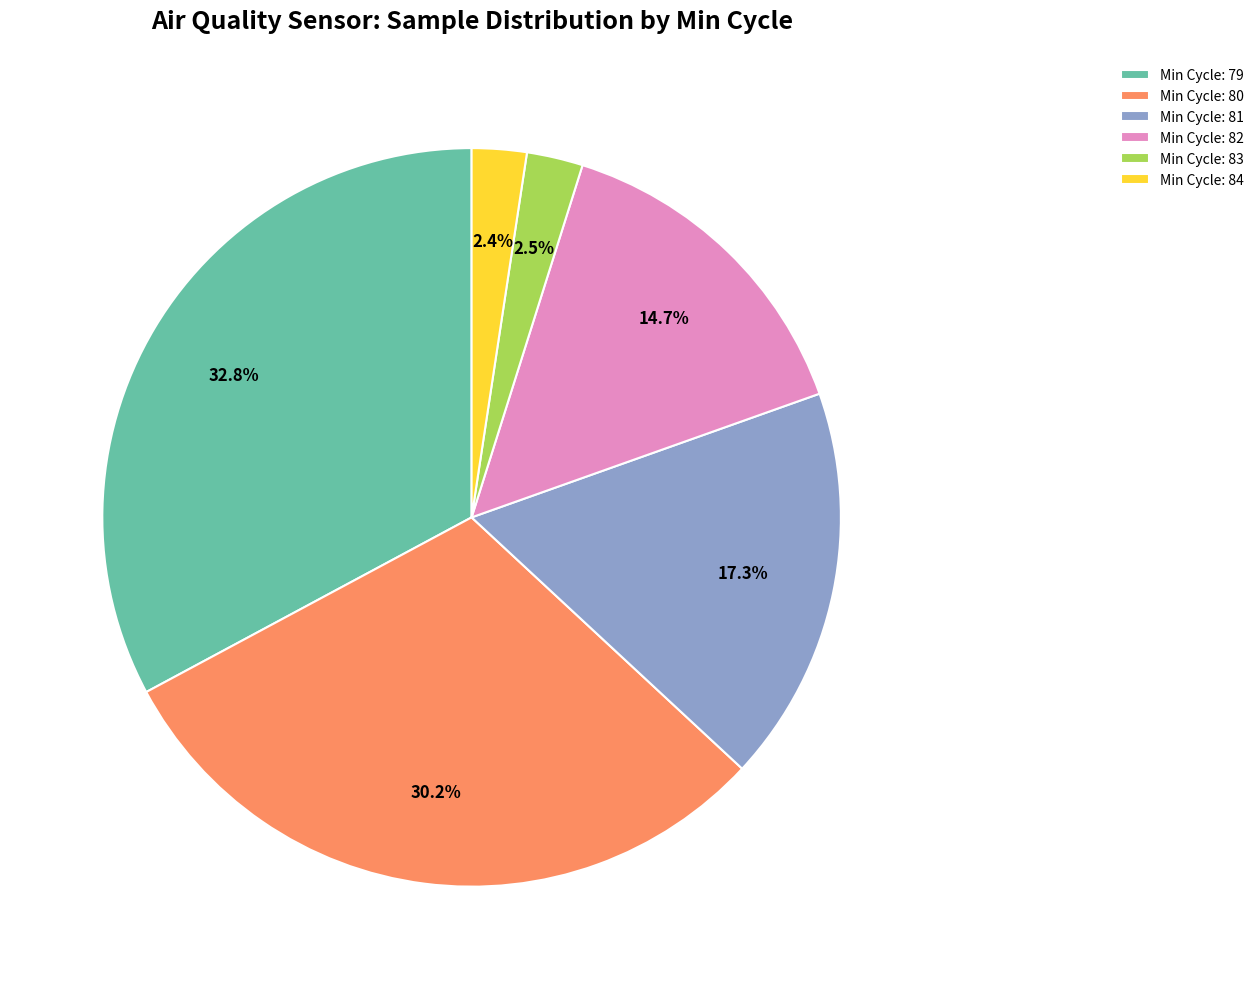

Which slice is the largest?

Min Cycle: 79